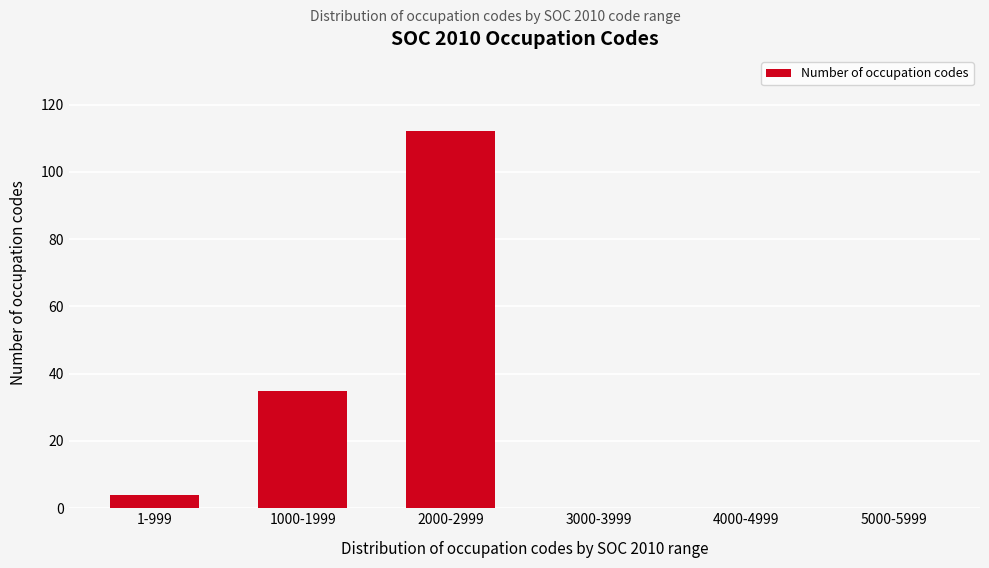

Reading left to right, list all the values displayed in this chart.

1-999=4	1000-1999=35	2000-2999=112	3000-3999=0	4000-4999=0	5000-5999=0